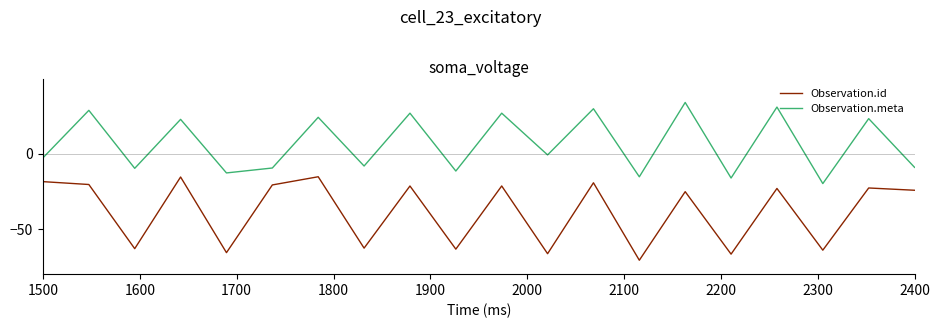

True or false: Observation.meta and Observation.id cross at least once.

False